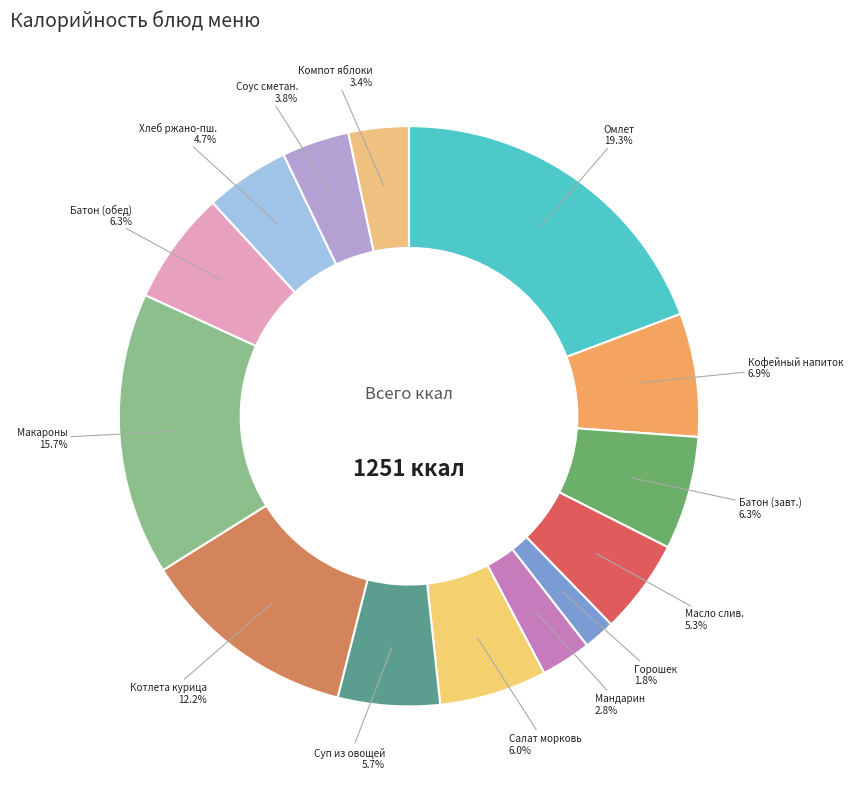

Is there a majority slice in this chart?

No